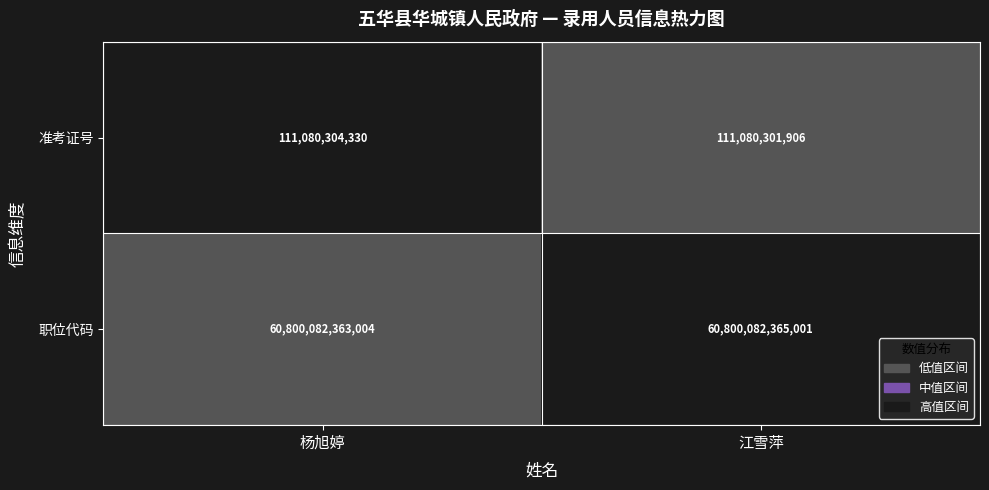

The 职位代码 series shows 103391602925280 at 江雪萍. True or false?

False